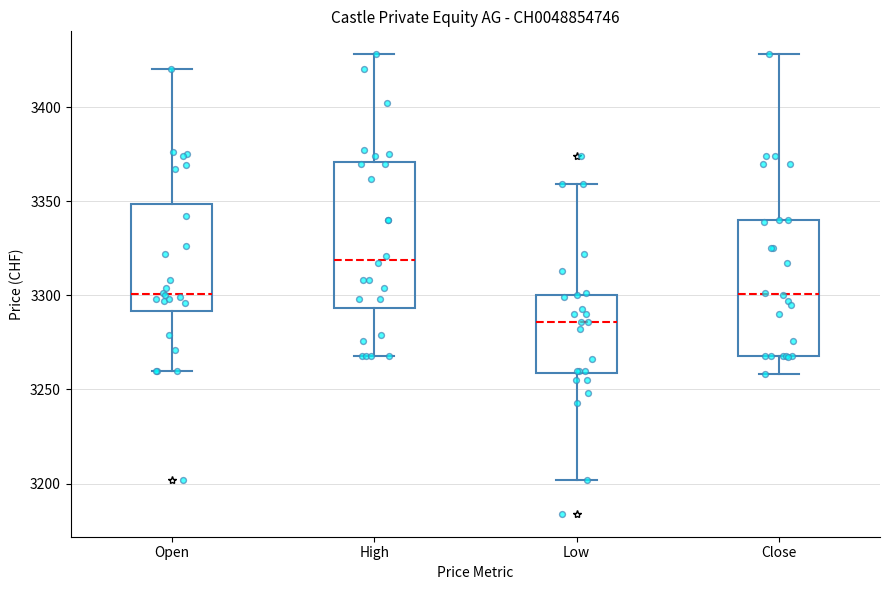

Which box is the tallest, from its lower edge to its upper edge?

High